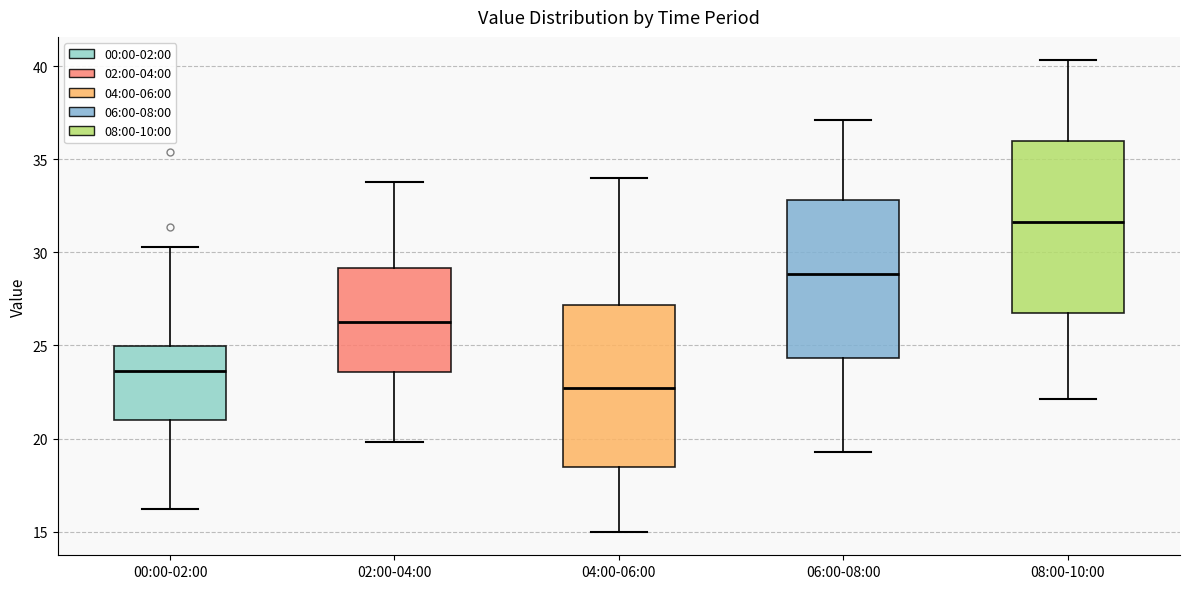

Reading left to right, transcribe this box plot: for each box, give where its median line is, the range the box spans, and where its two whiskers end, as read against the y-axis. The values are not printed on the chart, so give them approximately, as read against the axis.

00:00-02:00: median 23.5, box 21.0 to 25.0, whiskers 16.0 to 30.5
02:00-04:00: median 26.5, box 23.5 to 29.0, whiskers 20.0 to 34.0
04:00-06:00: median 22.5, box 18.5 to 27.0, whiskers 15.0 to 34.0
06:00-08:00: median 29.0, box 24.5 to 33.0, whiskers 19.5 to 37.0
08:00-10:00: median 31.5, box 27.0 to 36.0, whiskers 22.0 to 40.5